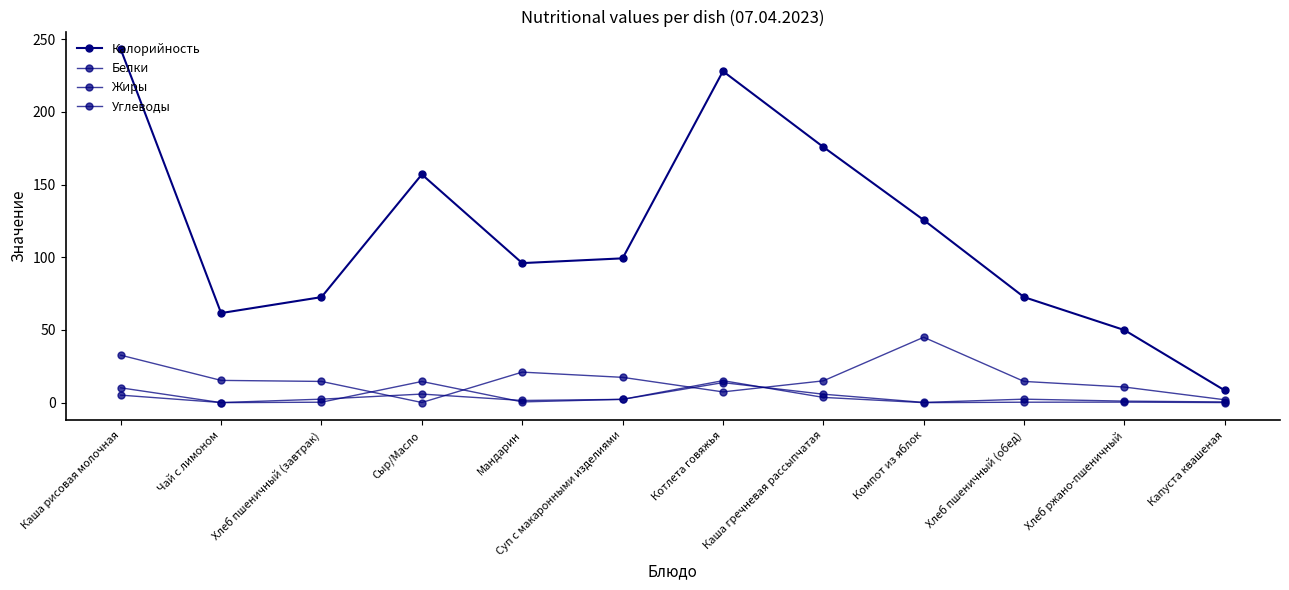

What is the value of the Жиры point at the 5th from the left?

0.5